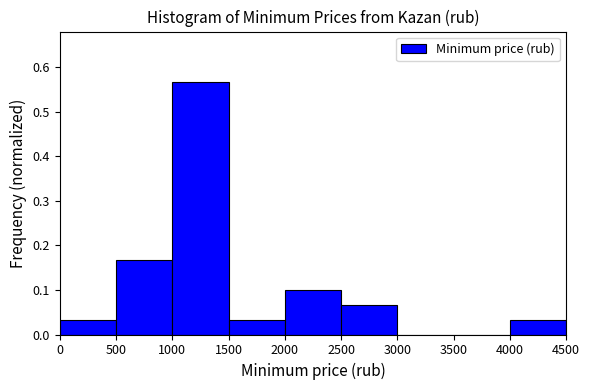

What is the height of the bar covering 0 to 500 on the x-axis? The values are not printed on the chart, so give them approximately, as read against the axis.

0.03